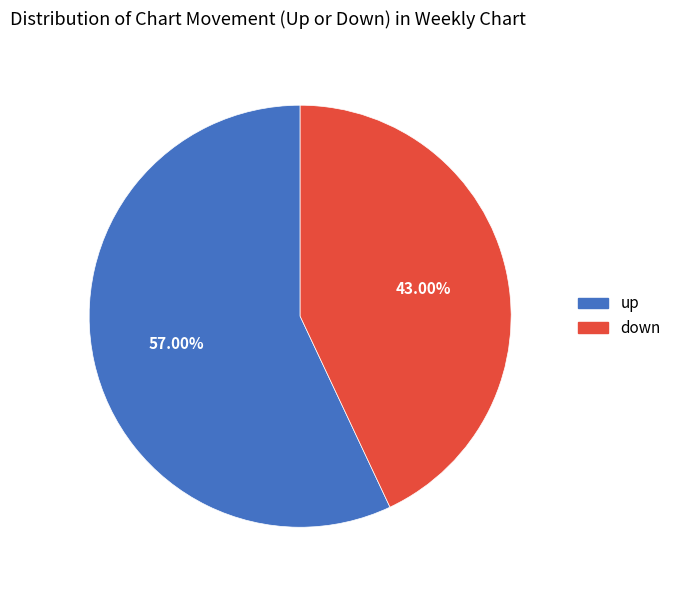

Count the number of slices in the pie.

2